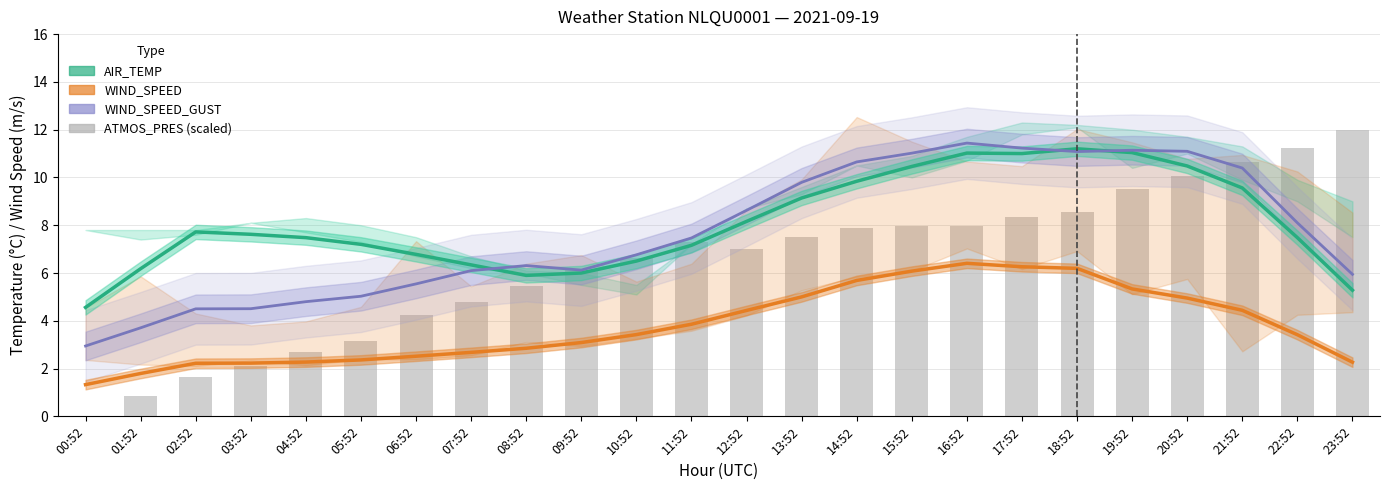

What position from the right is 16:52?

8